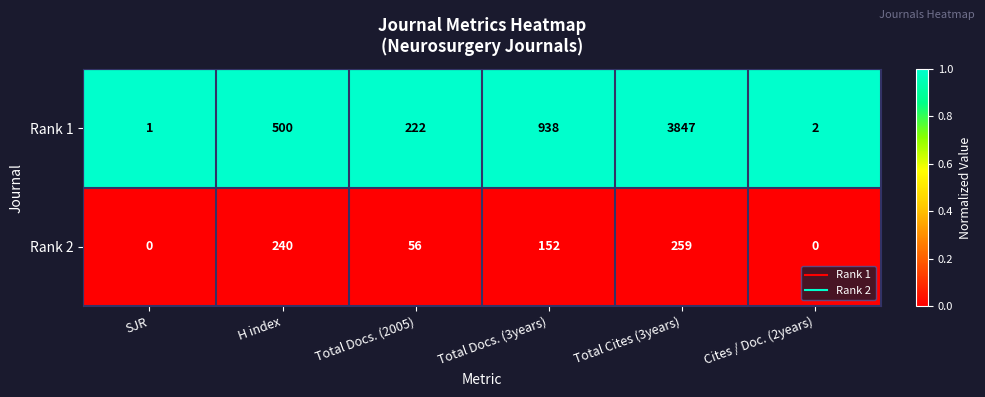

Which series has the widest spread of values?

Rank 1